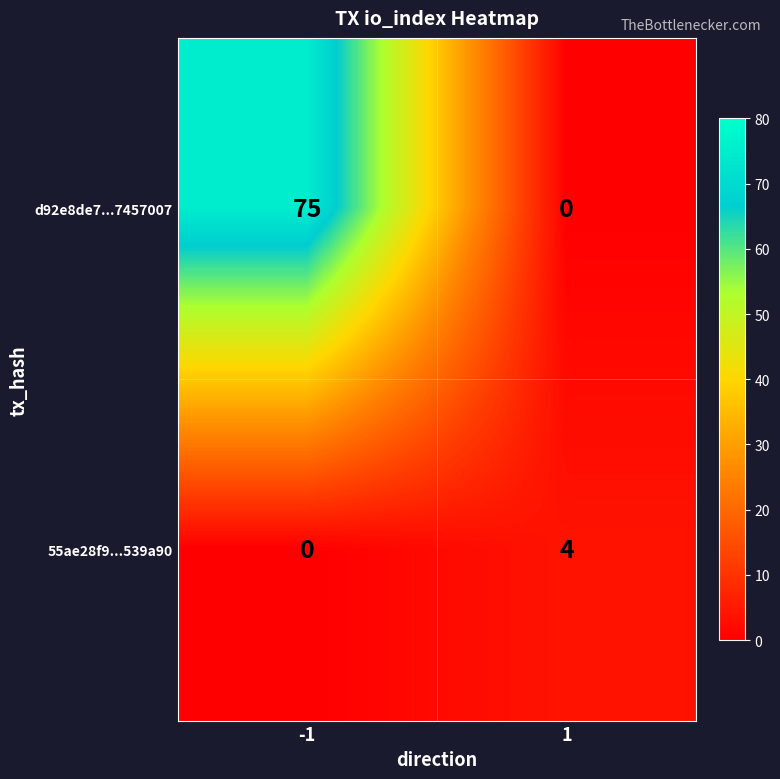

Which category has the highest value across all series?

-1